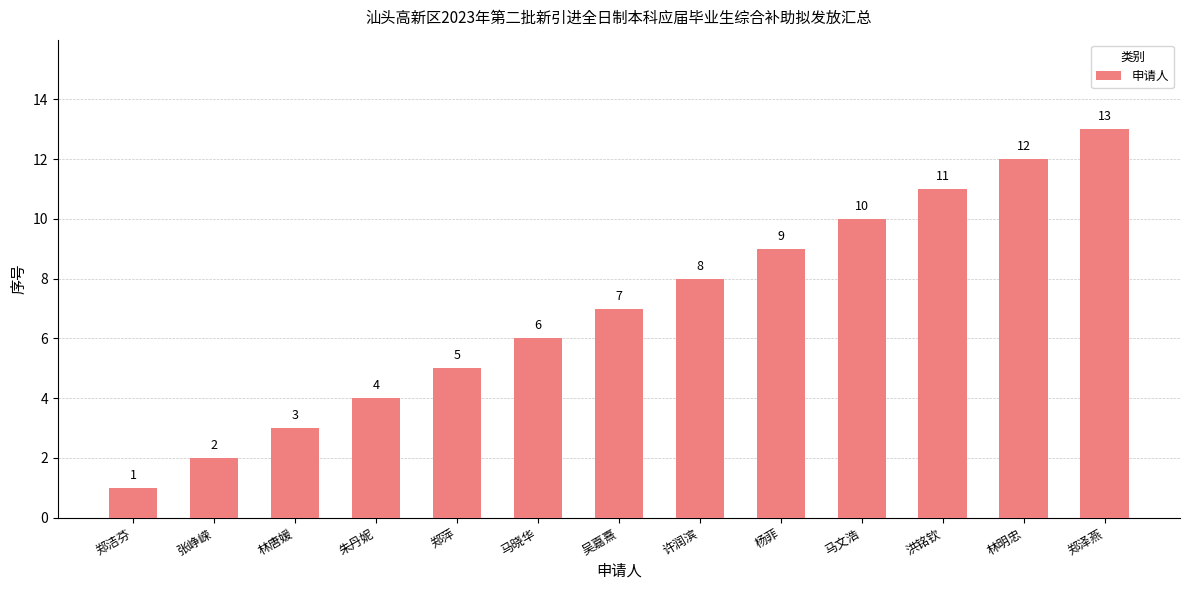

What position from the right is 郑洁芬?

13